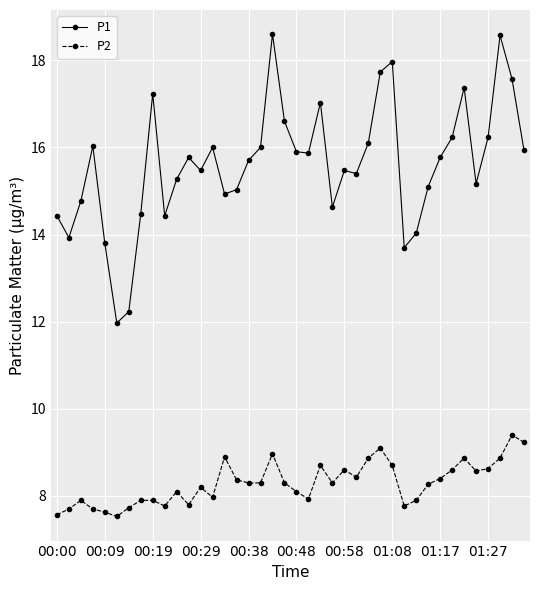

How many series are shown in this chart?

2